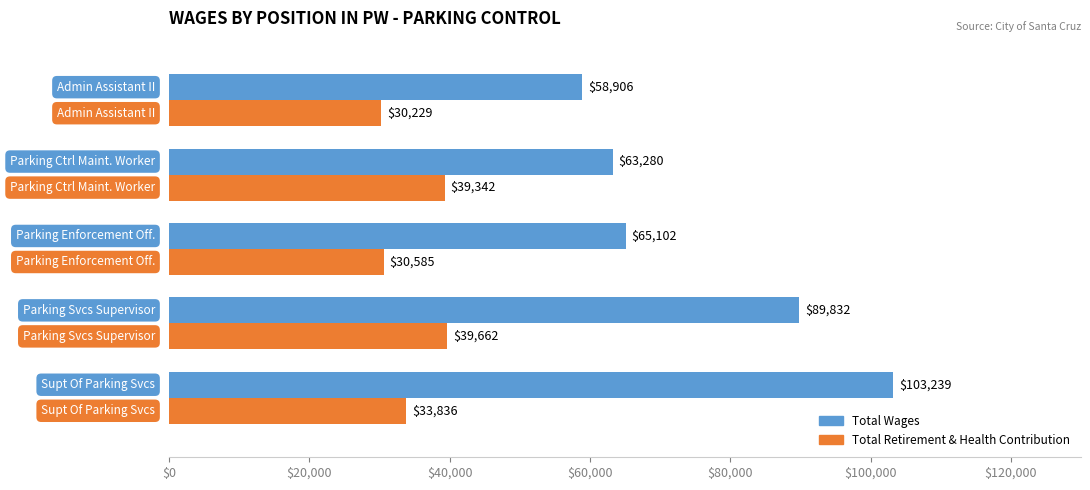

Which series has the widest spread of values?

Total Wages